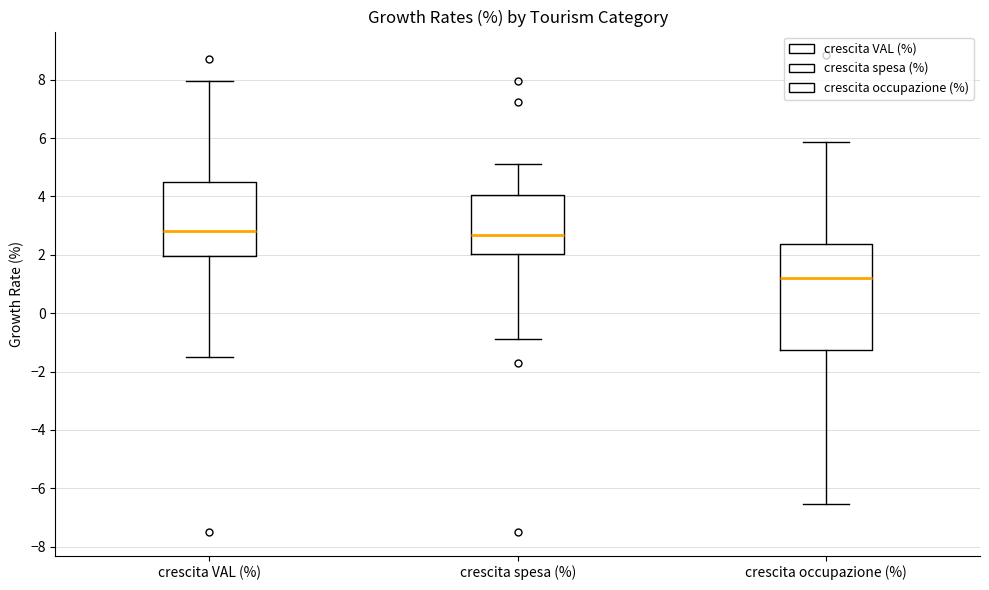

Reading left to right, read every box against the y-axis: the position of its median line, the range the box covers, and the ends of its whiskers. The values are not printed on the chart, so give them approximately, as read against the axis.

crescita VAL (%): median 2.8, box 2.0 to 4.4, whiskers -1.6 to 8.0
crescita spesa (%): median 2.6, box 2.0 to 4.0, whiskers -1.0 to 5.2
crescita occupazione (%): median 1.2, box -1.2 to 2.4, whiskers -6.6 to 5.8